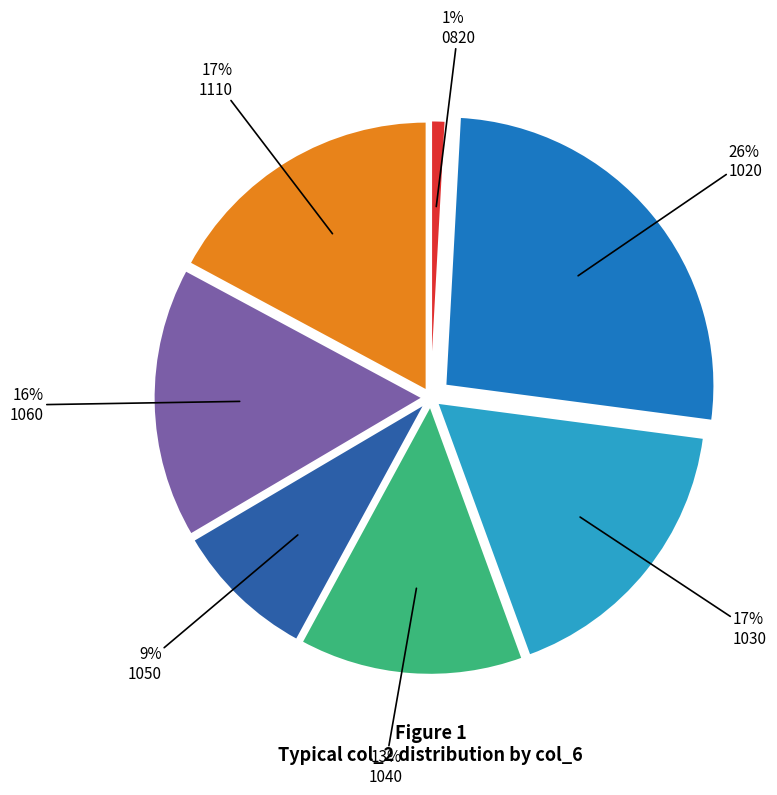

Does any single category account for the majority?

No